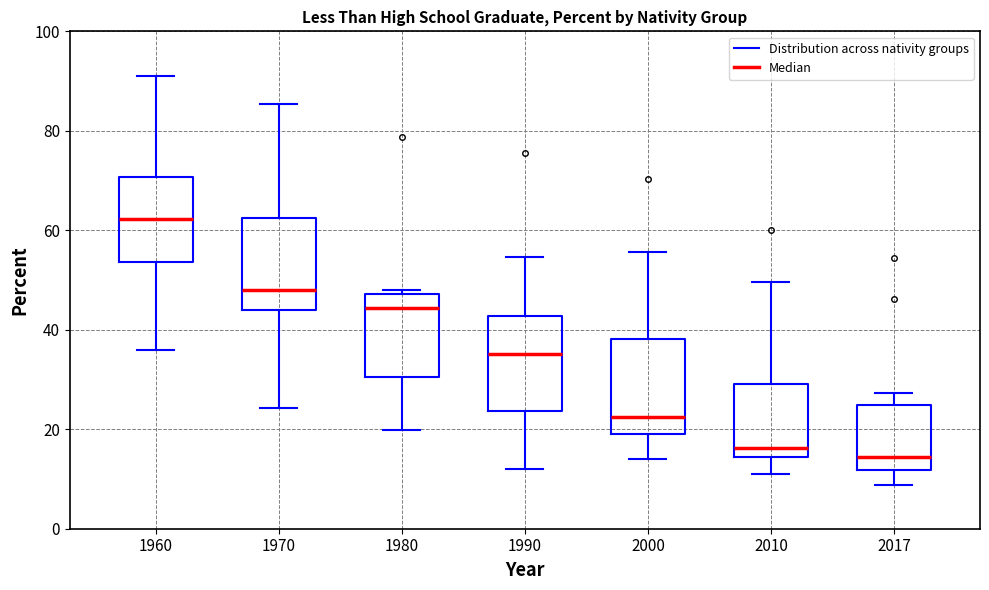

Reading left to right, transcribe this box plot: for each box, give where its median line is, the range the box spans, and where its two whiskers end, as read against the y-axis. The values are not printed on the chart, so give them approximately, as read against the axis.

1960: median 62, box 54 to 70, whiskers 36 to 92
1970: median 48, box 44 to 62, whiskers 24 to 86
1980: median 44, box 30 to 48, whiskers 20 to 48 (just above the box's upper edge)
1990: median 36, box 24 to 42, whiskers 12 to 54
2000: median 22, box 20 to 38, whiskers 14 to 56
2010: median 16, box 14 to 30, whiskers 12 to 50
2017: median 14, box 12 to 24, whiskers 8 to 28